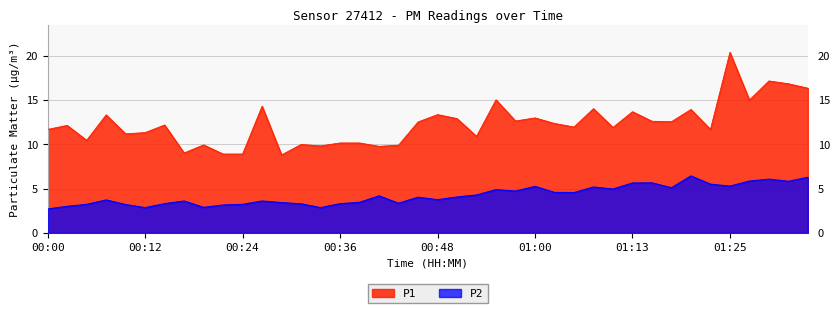

What are all the series names shown in the legend?

P1, P2